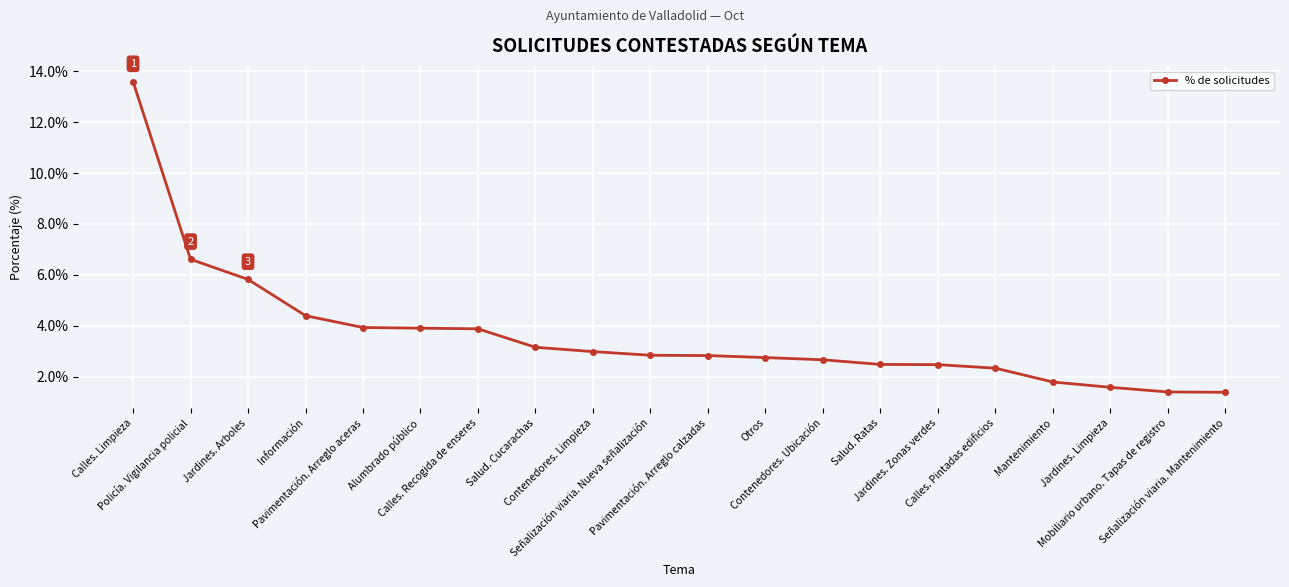

What is the maximum value shown in the chart?

13.6